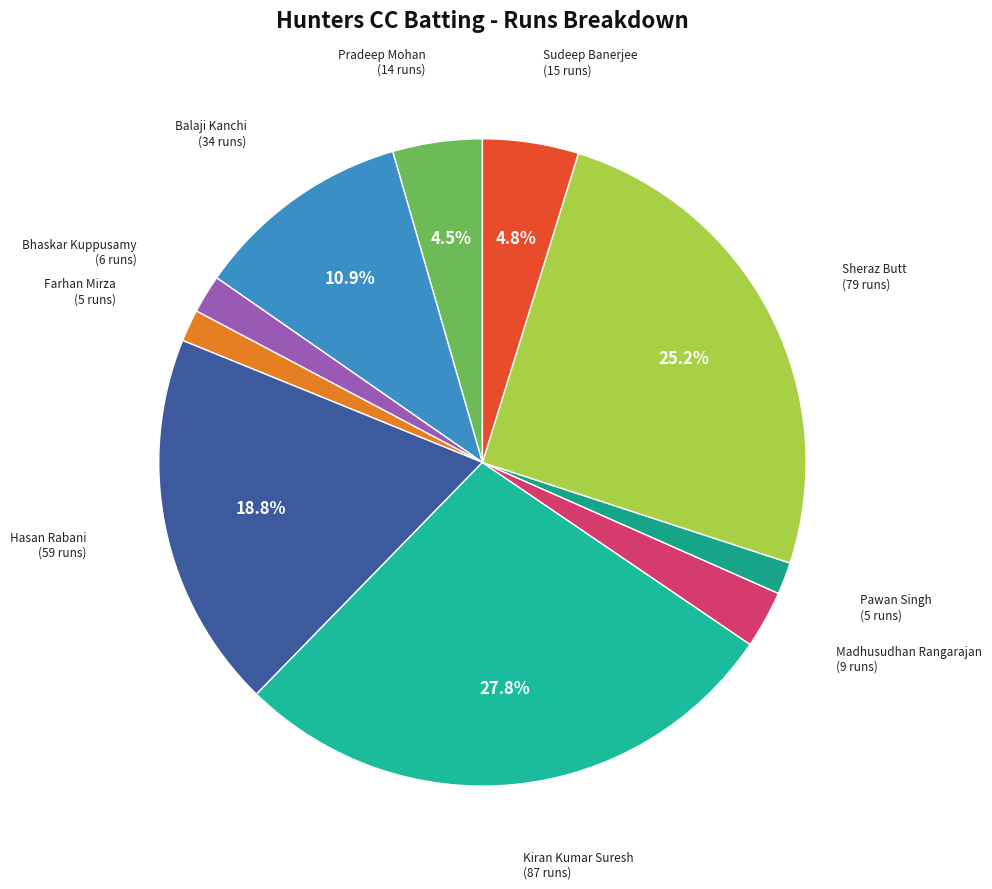

Is there a majority slice in this chart?

No